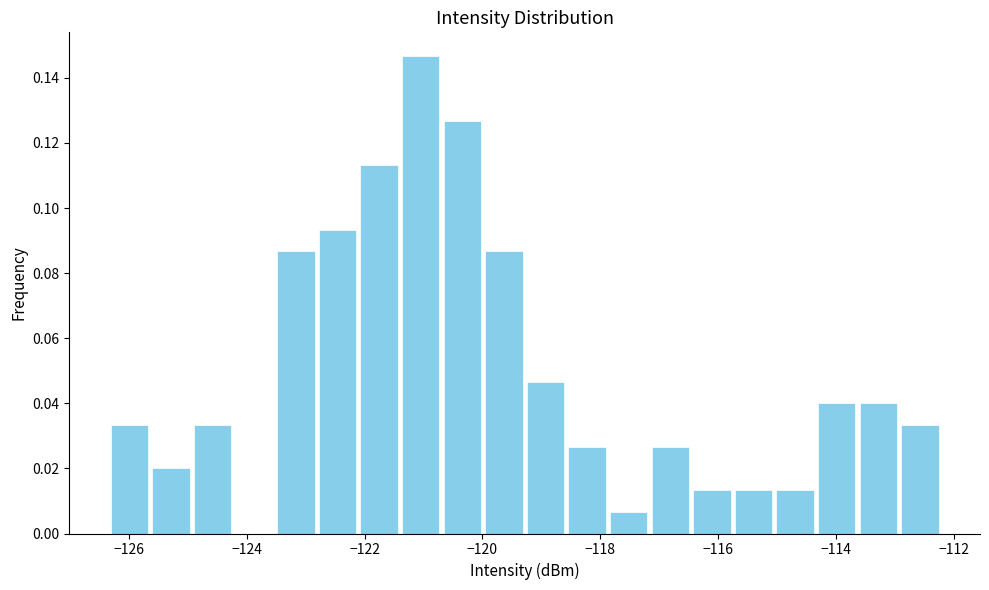

Around what value on the x-axis is the tallest bar? Give the approximate position of its centre, as read against the axis.

-121.0